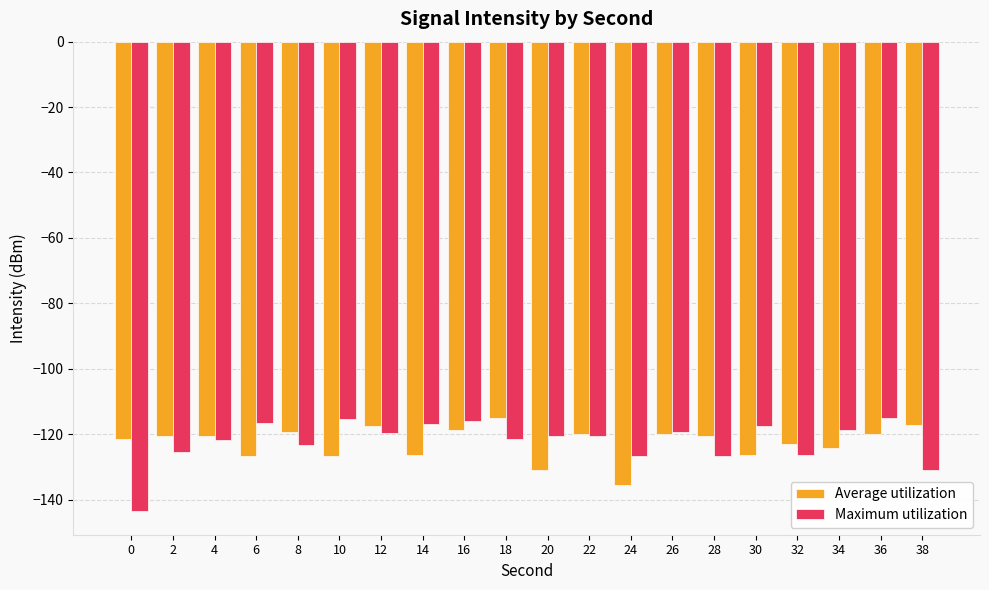

What is the value of the Maximum utilization bar at the 2nd from the left?

-125.5